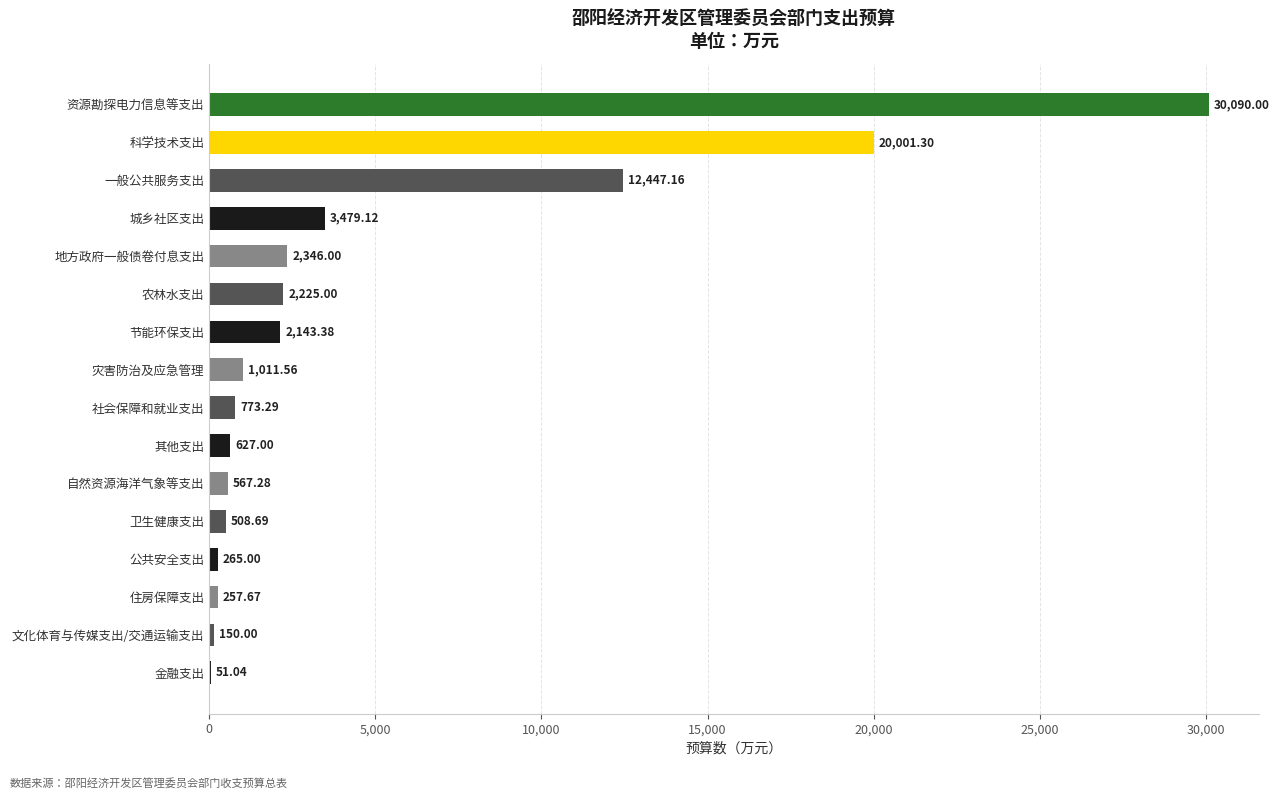

At which category does the chart reach its peak across all series?

资源勘探电力信息等支出